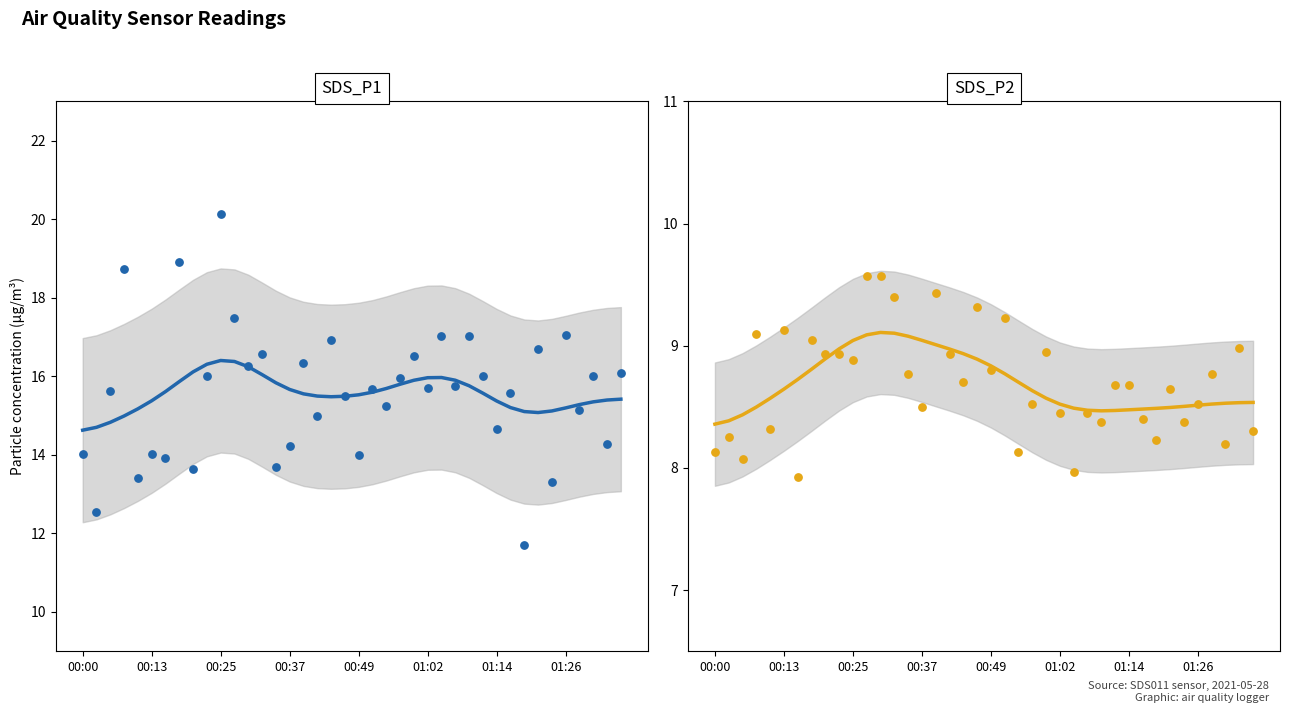

At how many categories does at least one series exceed 9?

40